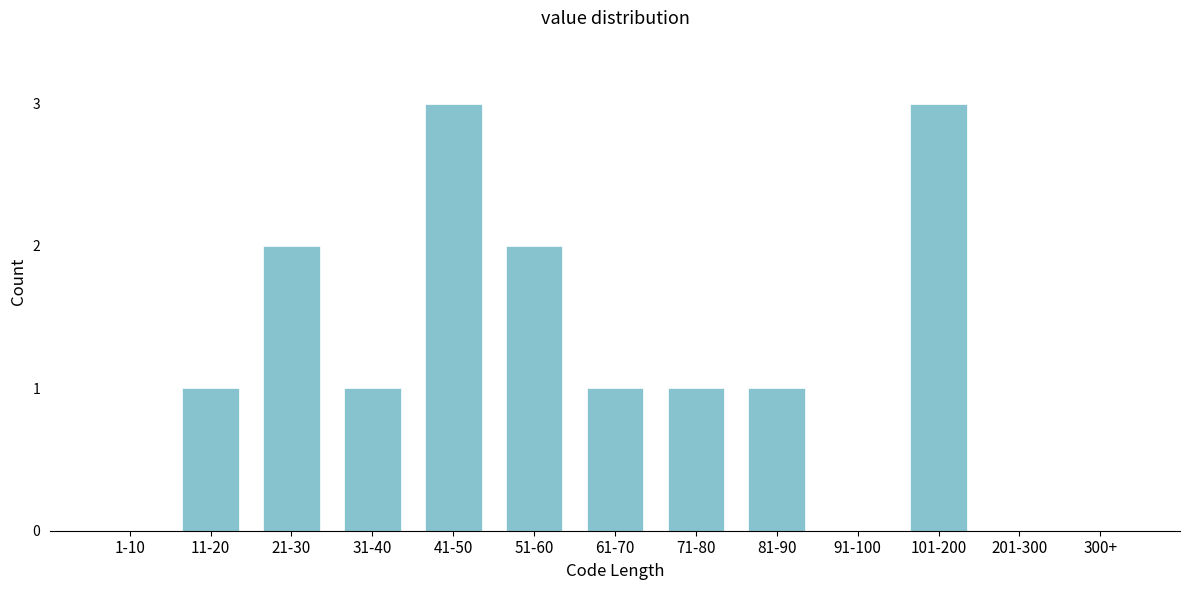

Reading left to right, list all the values displayed in this chart.

1-10=0	11-20=1	21-30=2	31-40=1	41-50=3	51-60=2	61-70=1	71-80=1	81-90=1	91-100=0	101-200=3	201-300=0	300+=0